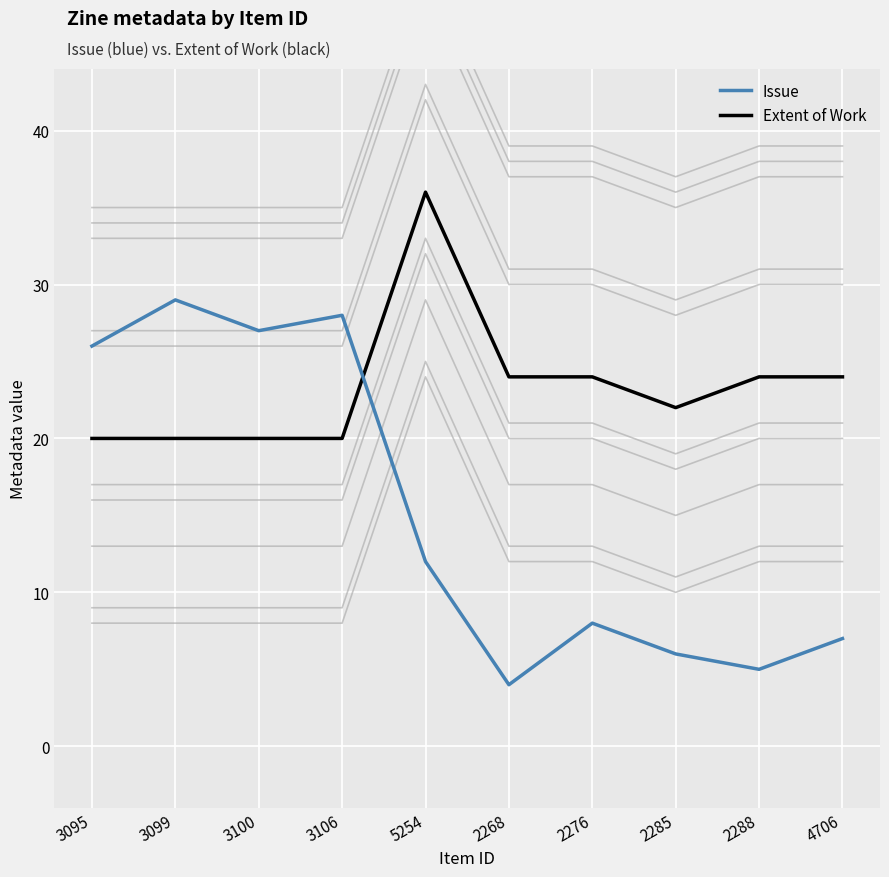

How many values in the Issue series are below 12?

5